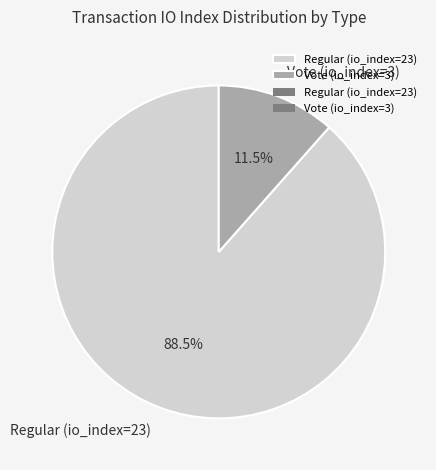

Which has a higher value, Vote (io_index=3) or Regular (io_index=23)?

Regular (io_index=23)